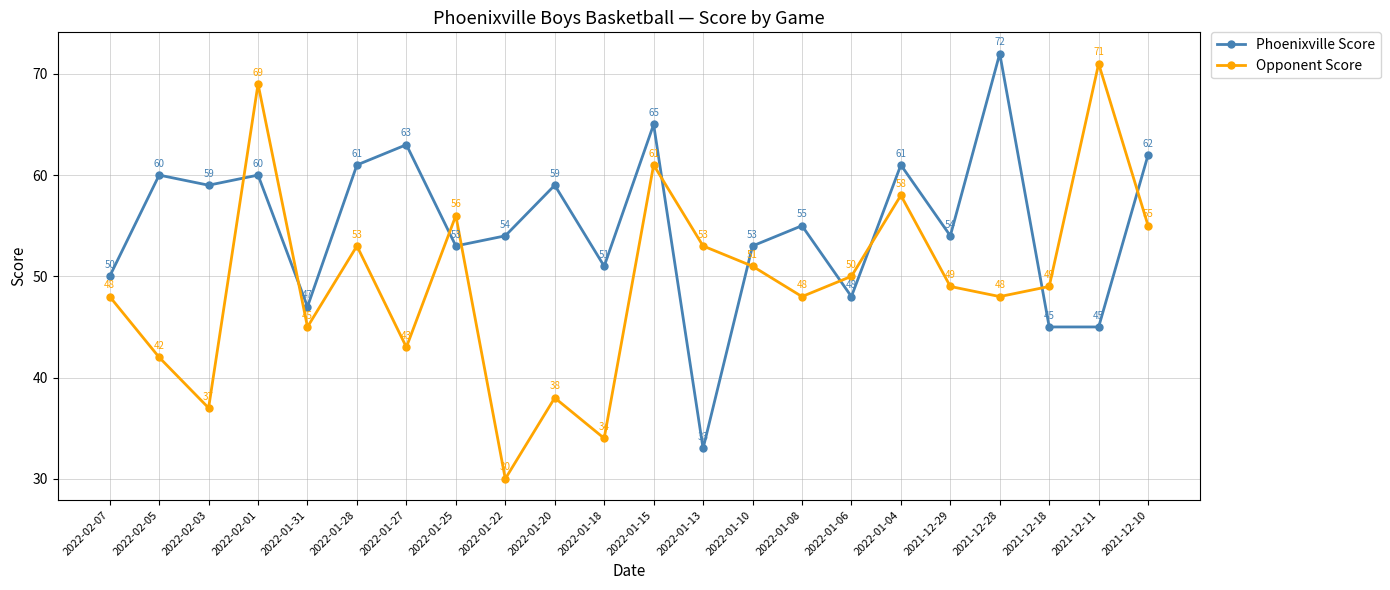

At which category does the chart reach its minimum across all series?

2022-01-22